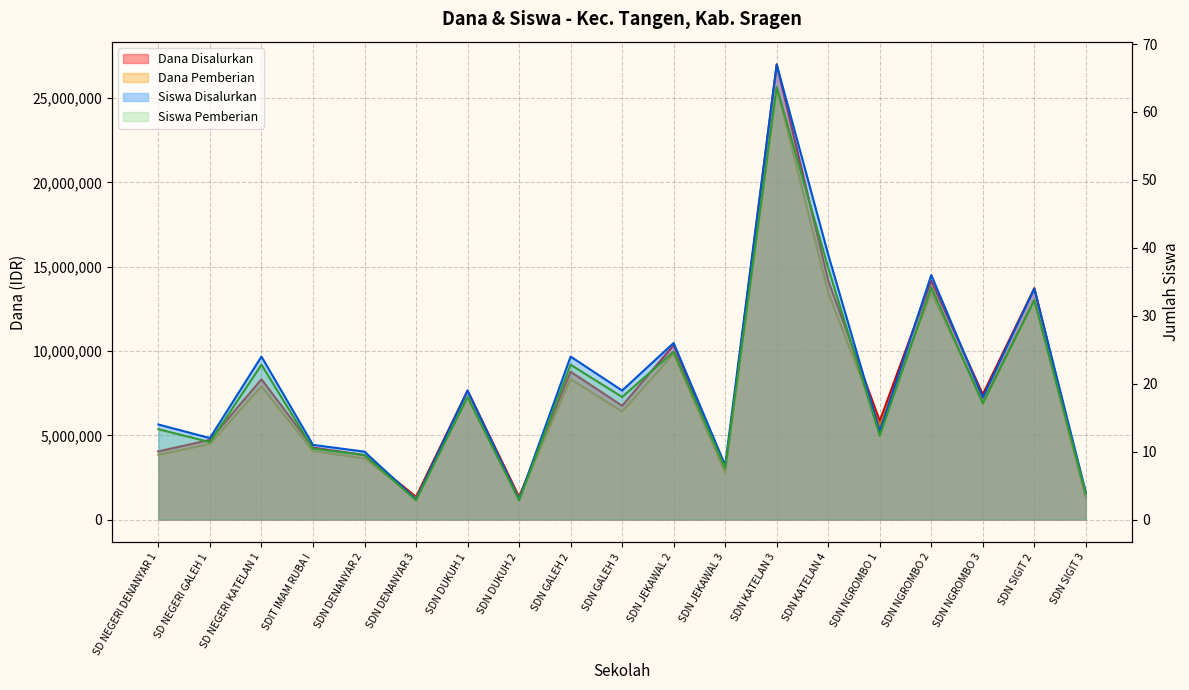

How many interior local peaks does the Dana Pemberian series have?

7